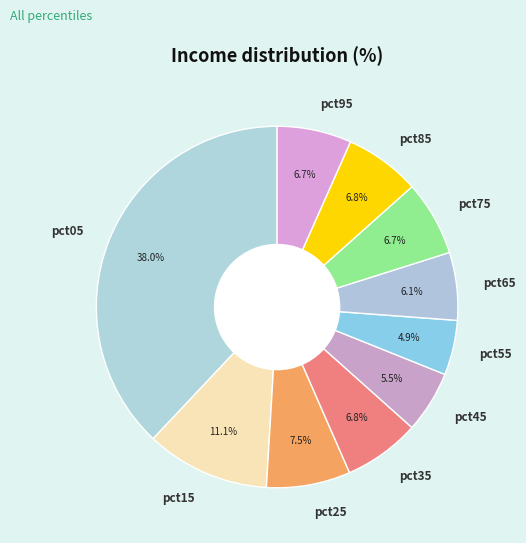

How many segments does this pie chart have?

10